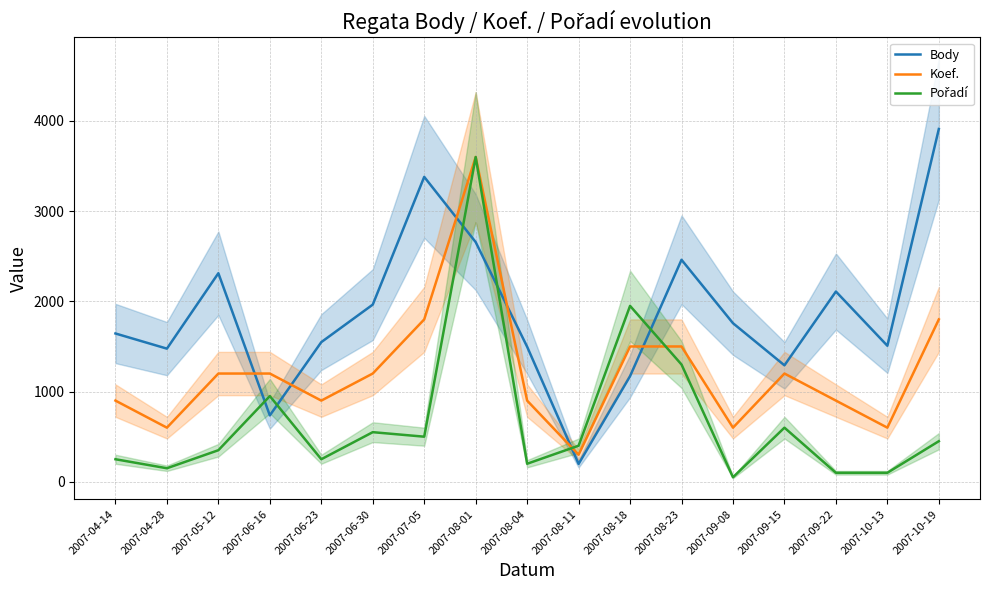

What is the value of the Koef. point at the 13th from the left?

600